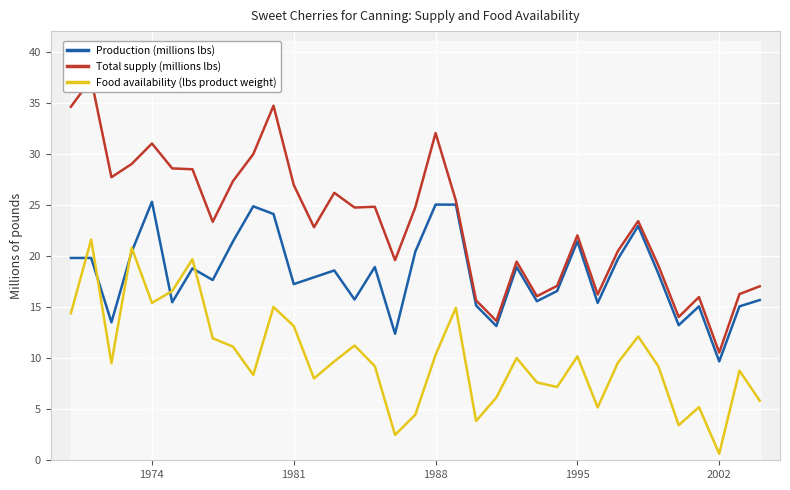

True or false: Food availability (lbs product weight) has a value of 19.0 at 1981.

False